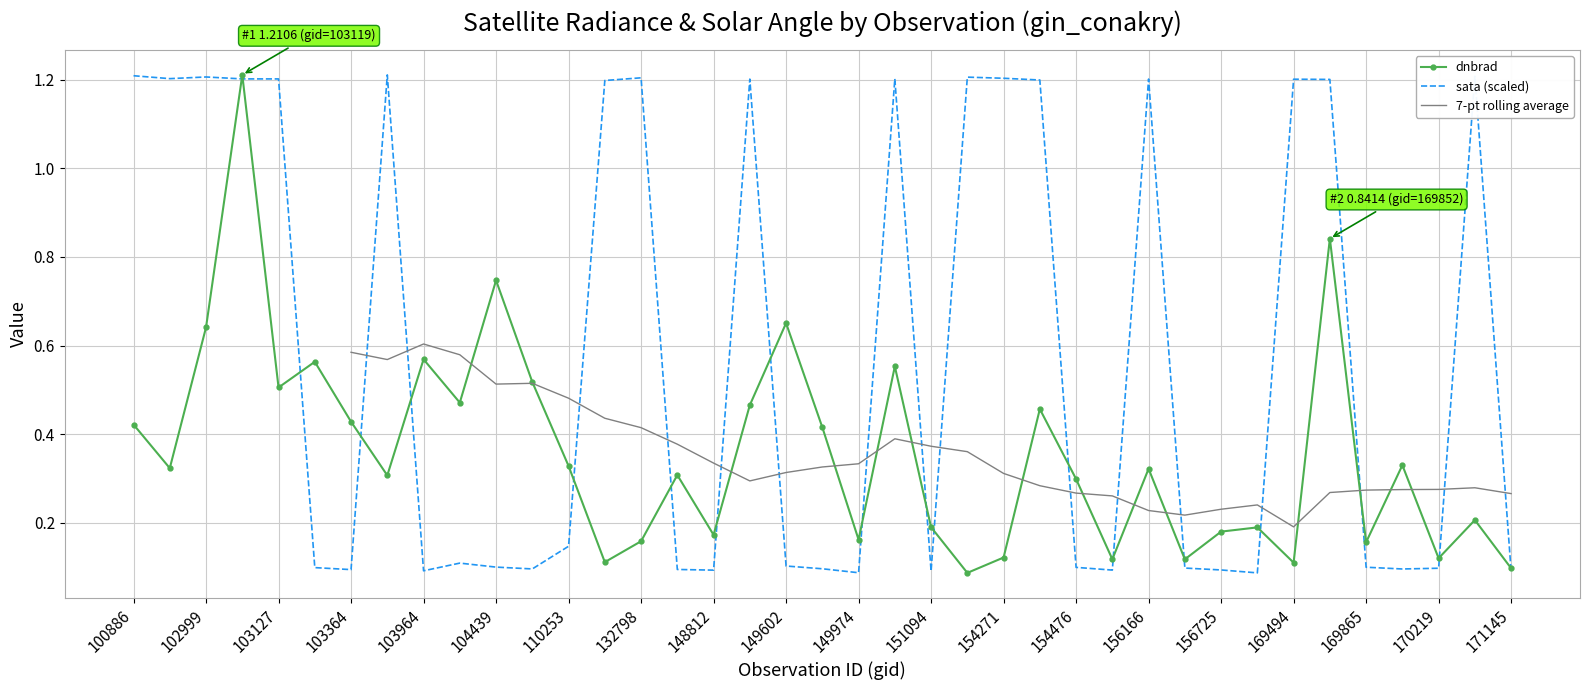

True or false: the data shows 0.1 at 110253.

False